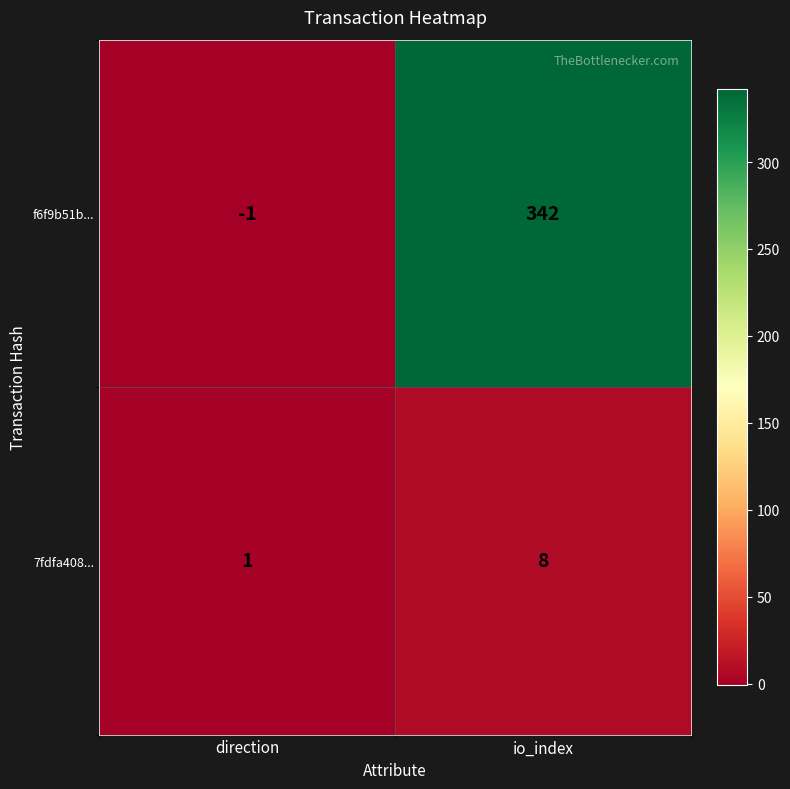

Between direction and io_index, which series saw the biggest shift?

f6f9b51b...